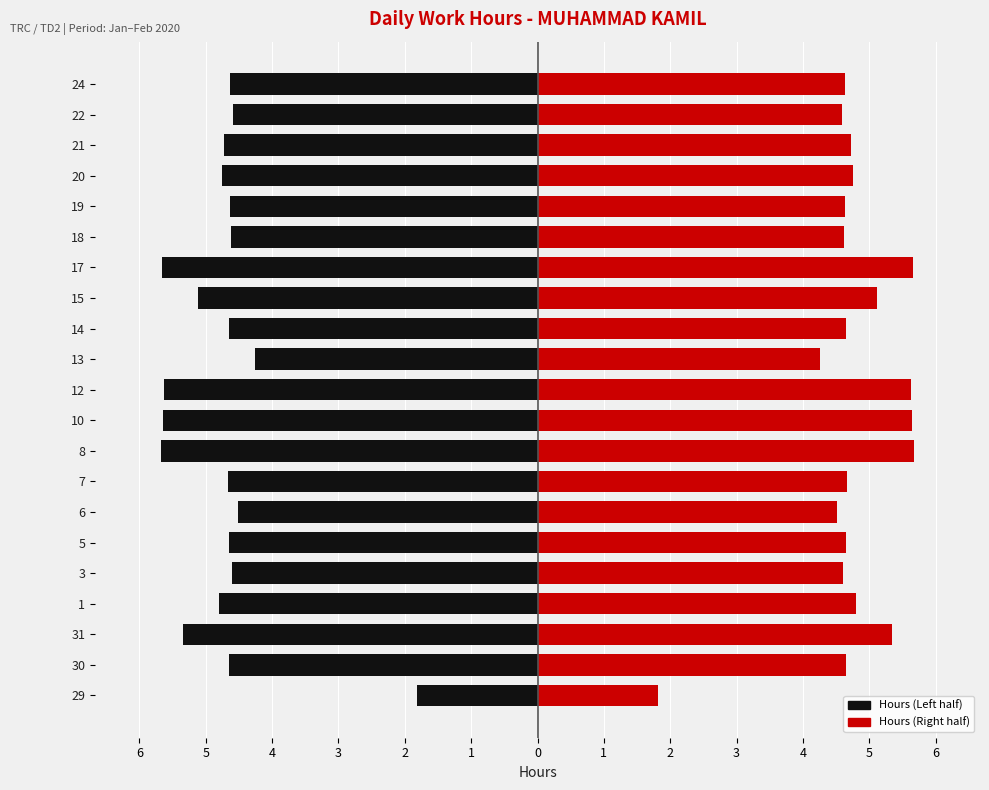

What is the average value of the Hours (Right) series?

4.7